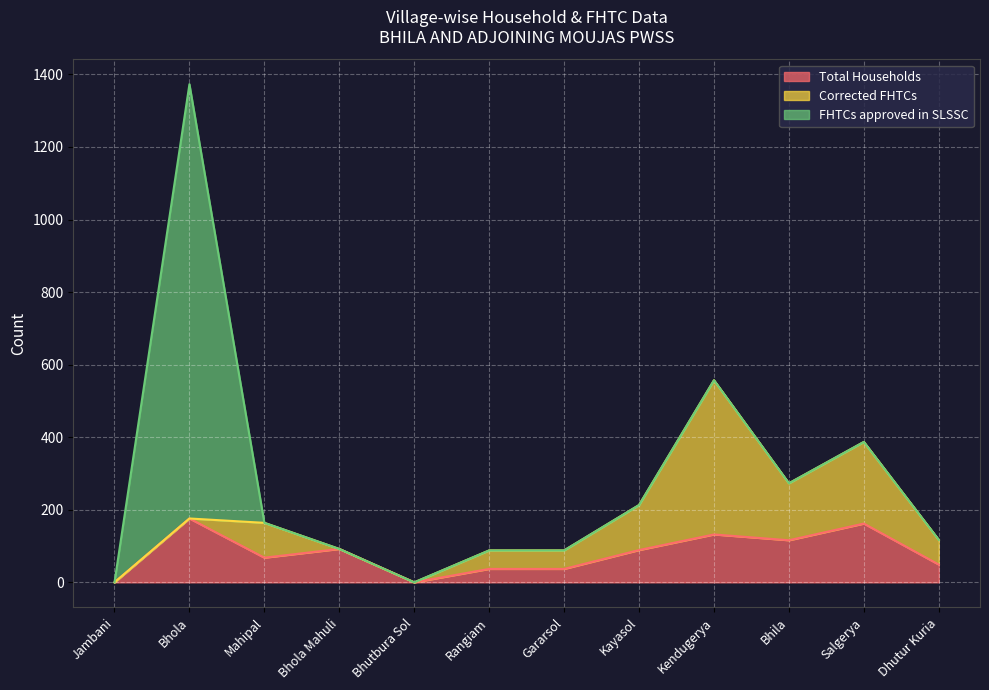

What is the highest value of the Total Households series?

176